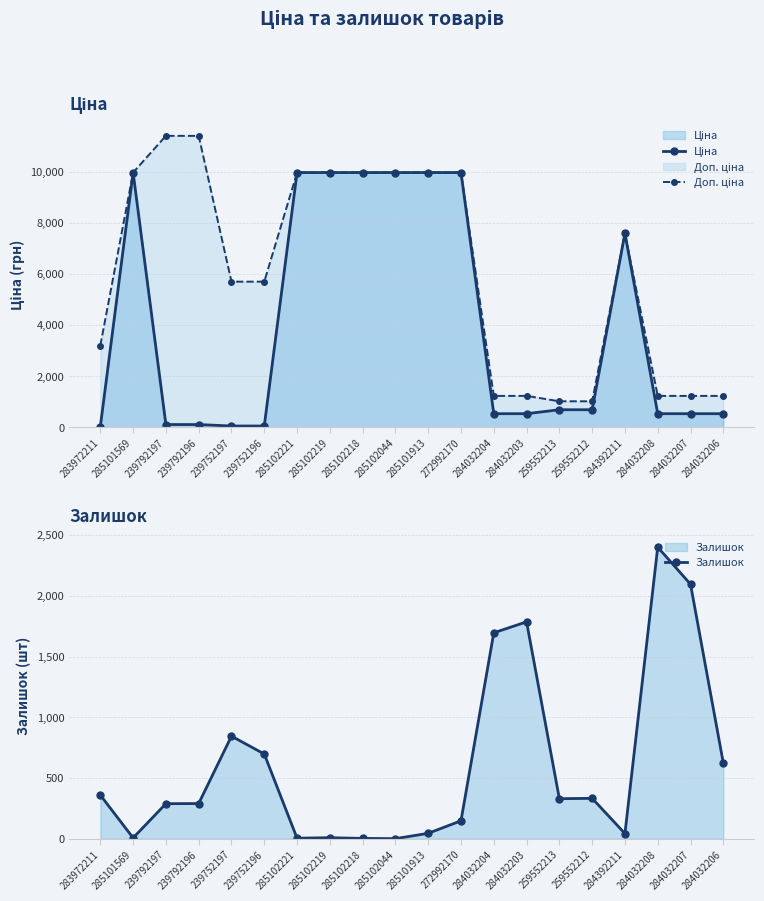

Where is the first local maximum for Ціна?

285101569